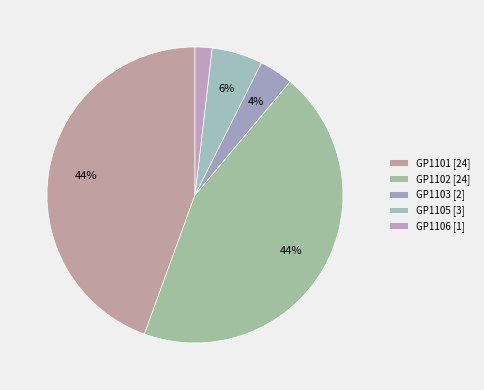

How many segments does this pie chart have?

5